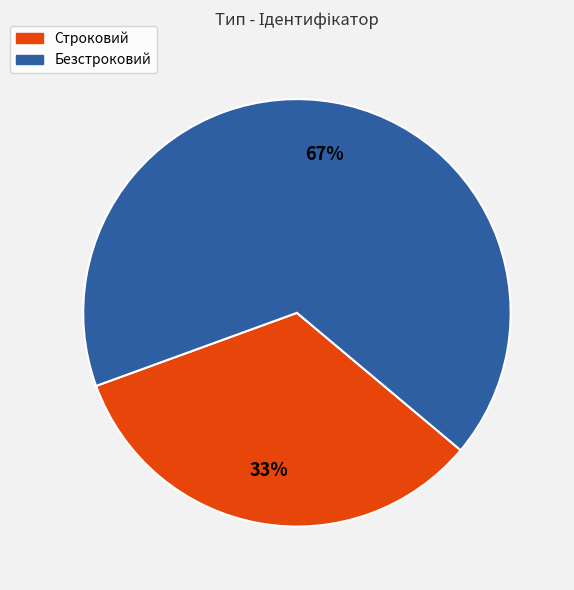

Rank the categories by value from lowest to highest.

Строковий, Безстроковий